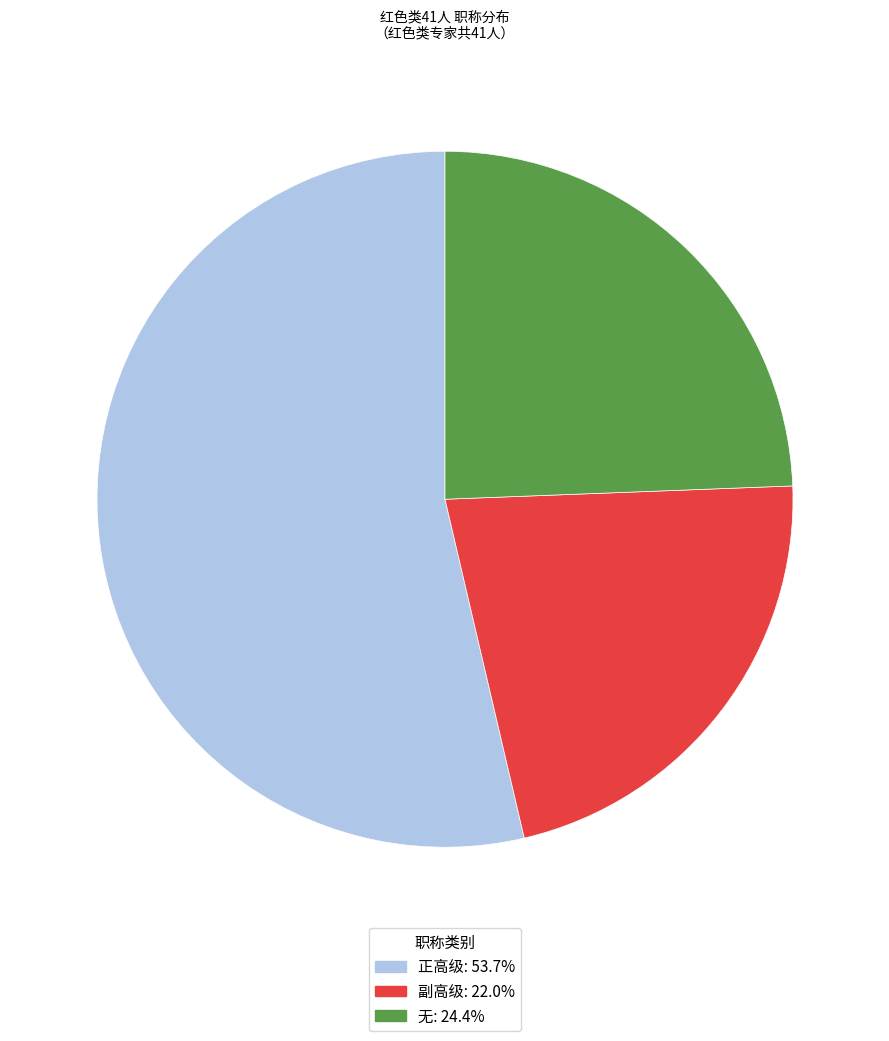

Do 正高级 and 无 together represent more than half of the pie?

Yes